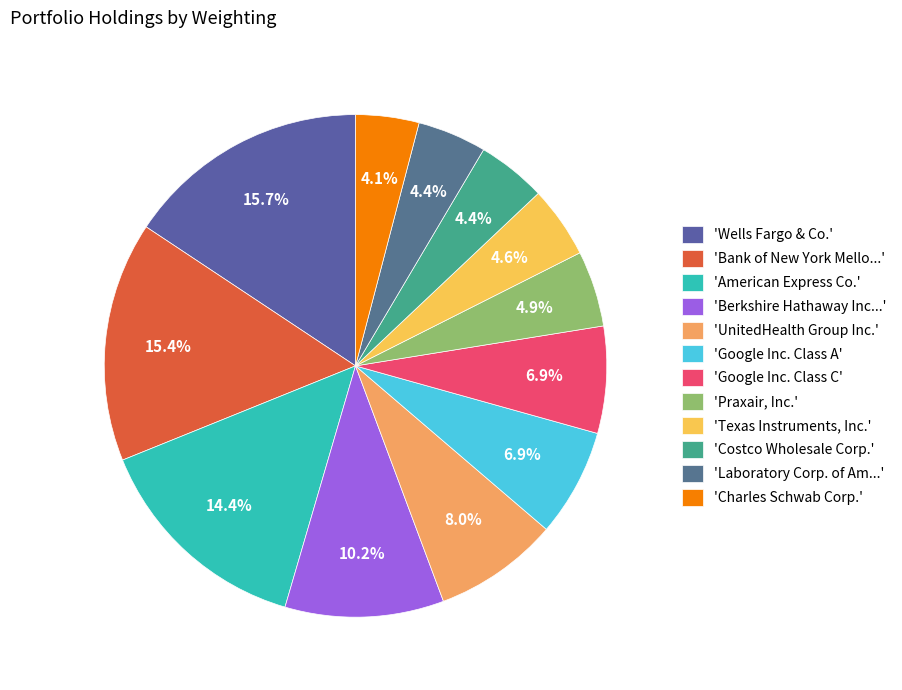

Rank the categories by value from highest to lowest.

Wells Fargo & Co., Bank of New York Mellon Corp., American Express Co., Berkshire Hathaway Inc. A, UnitedHealth Group Inc., Google Inc. Class A, Google Inc. Class C, Praxair, Inc., Texas Instruments, Inc., Costco Wholesale Corp., Laboratory Corp. of America, Charles Schwab Corp.